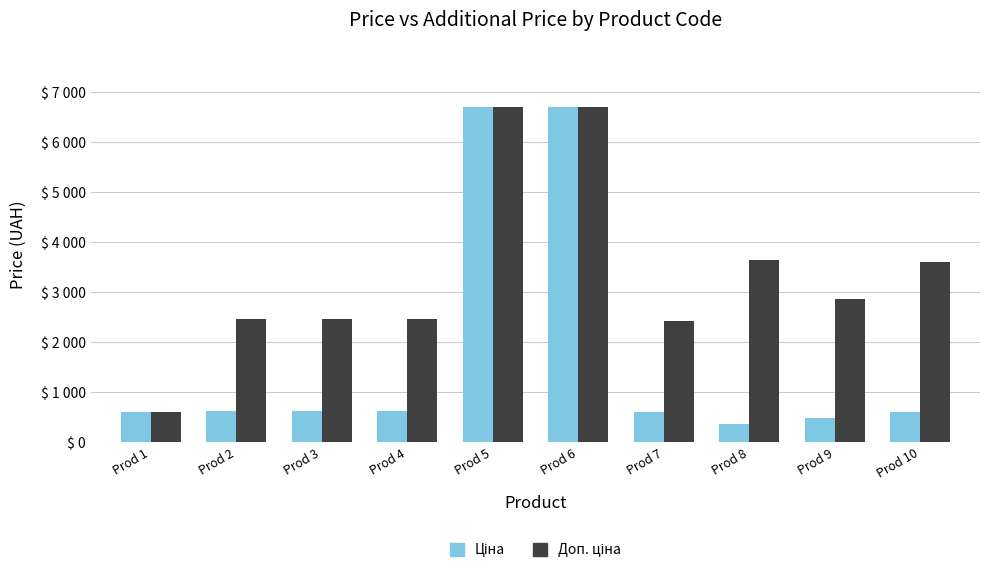

Are the bars horizontal?

No